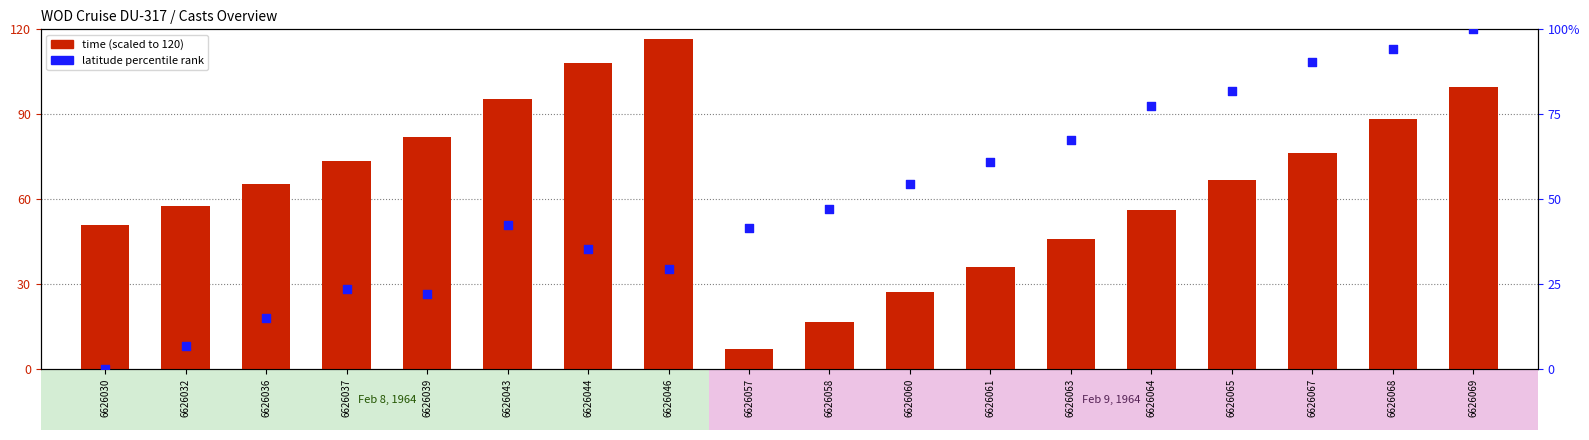

What is the total value across all series at 6626064?

133.6